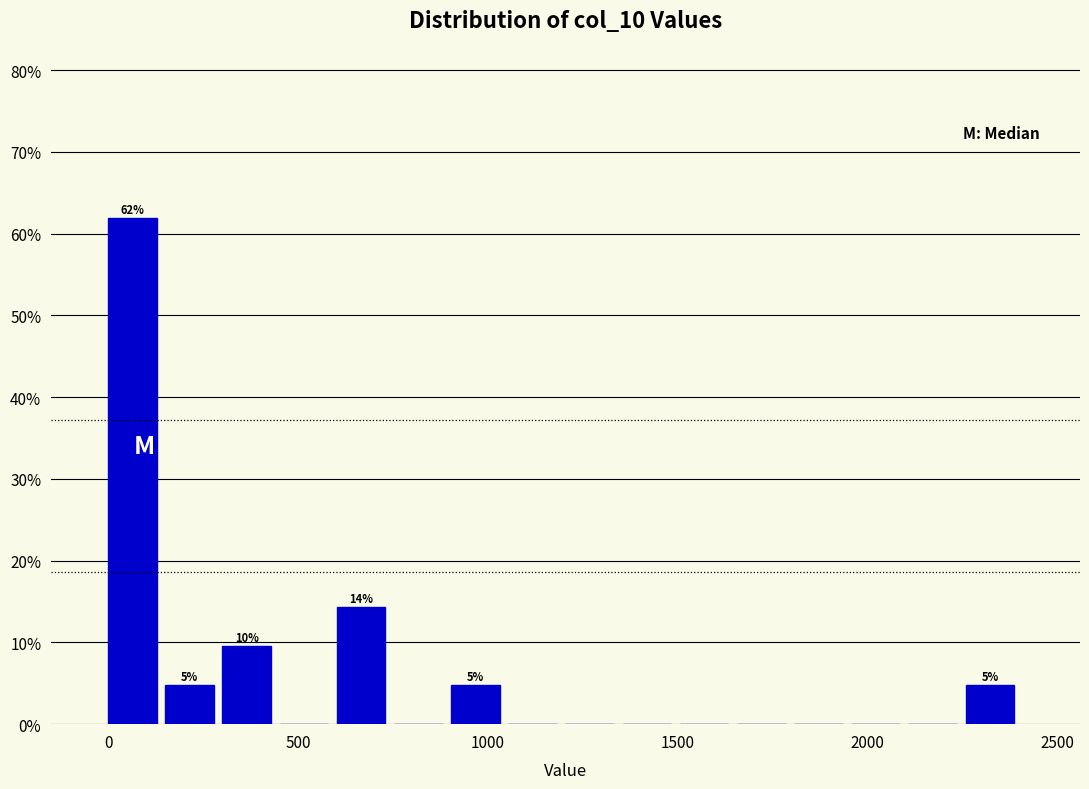

Read against the x-axis, roughly where is the centre of the tallest bar?

50